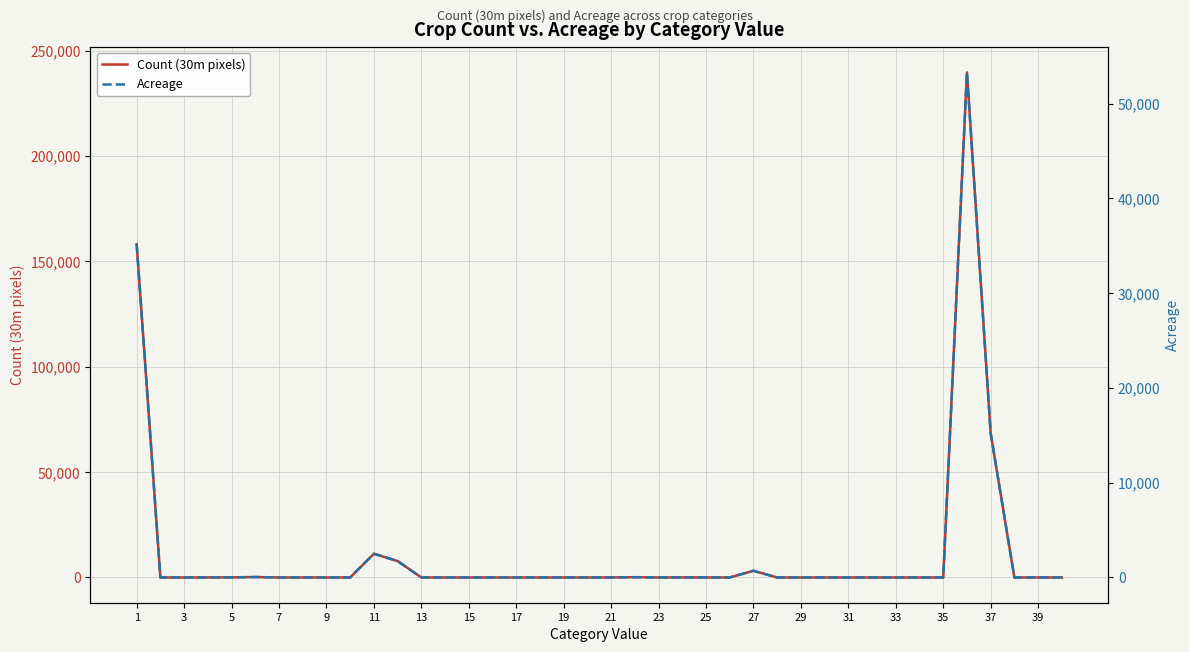

Is this an area chart (filled region under the line)?

No